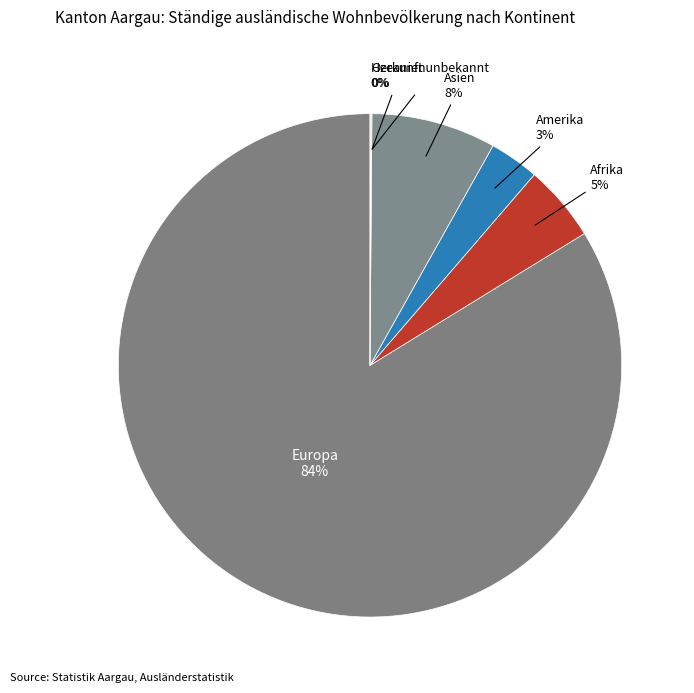

Which slice represents more than half of the pie?

Europa